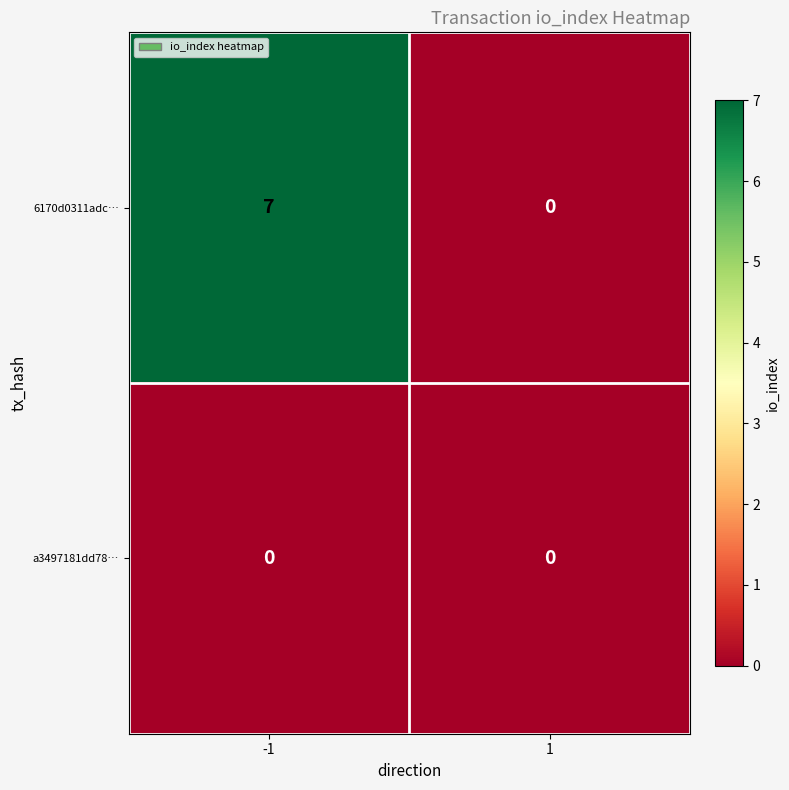

Between -1 and 1, which series saw the biggest shift?

6170d0311adc…